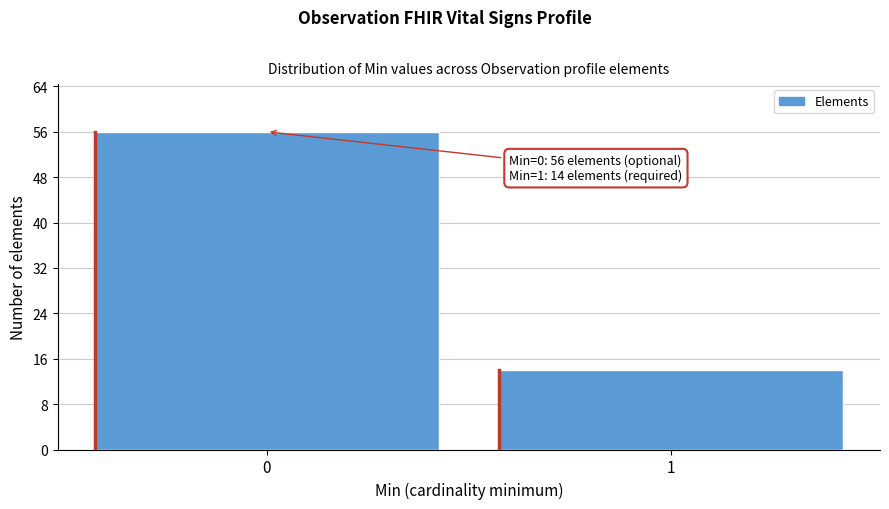

Reading left to right, extract all data points from this chart.

56	14